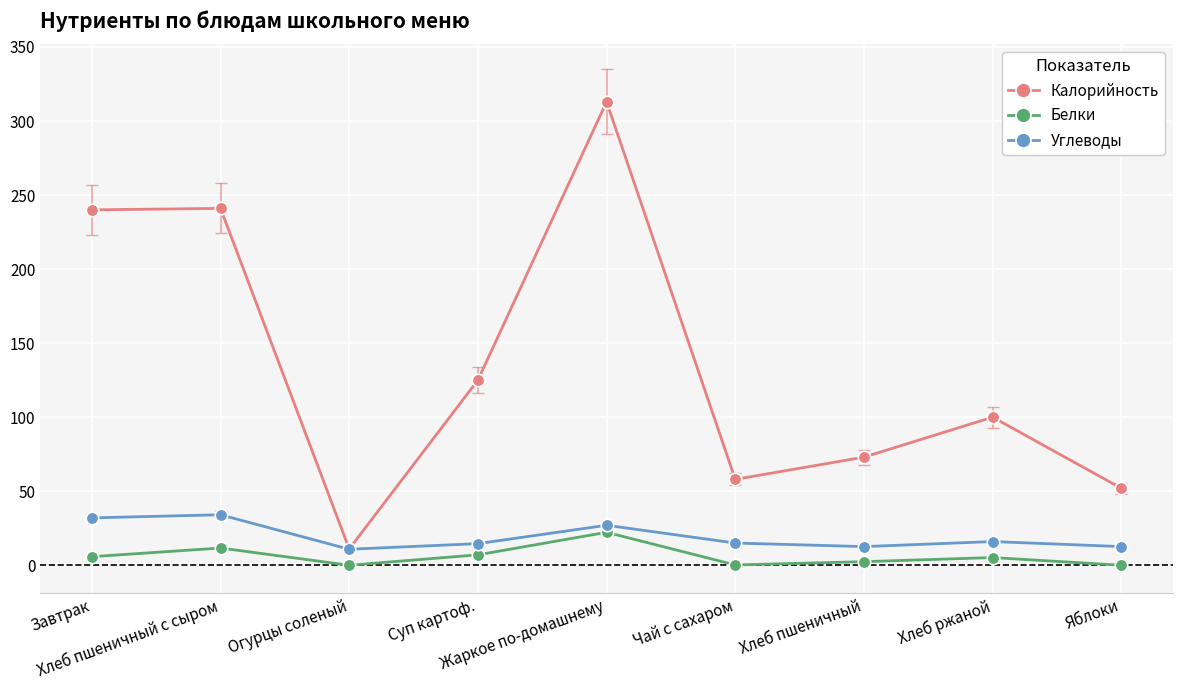

Which series has the widest spread of values?

Калорийность